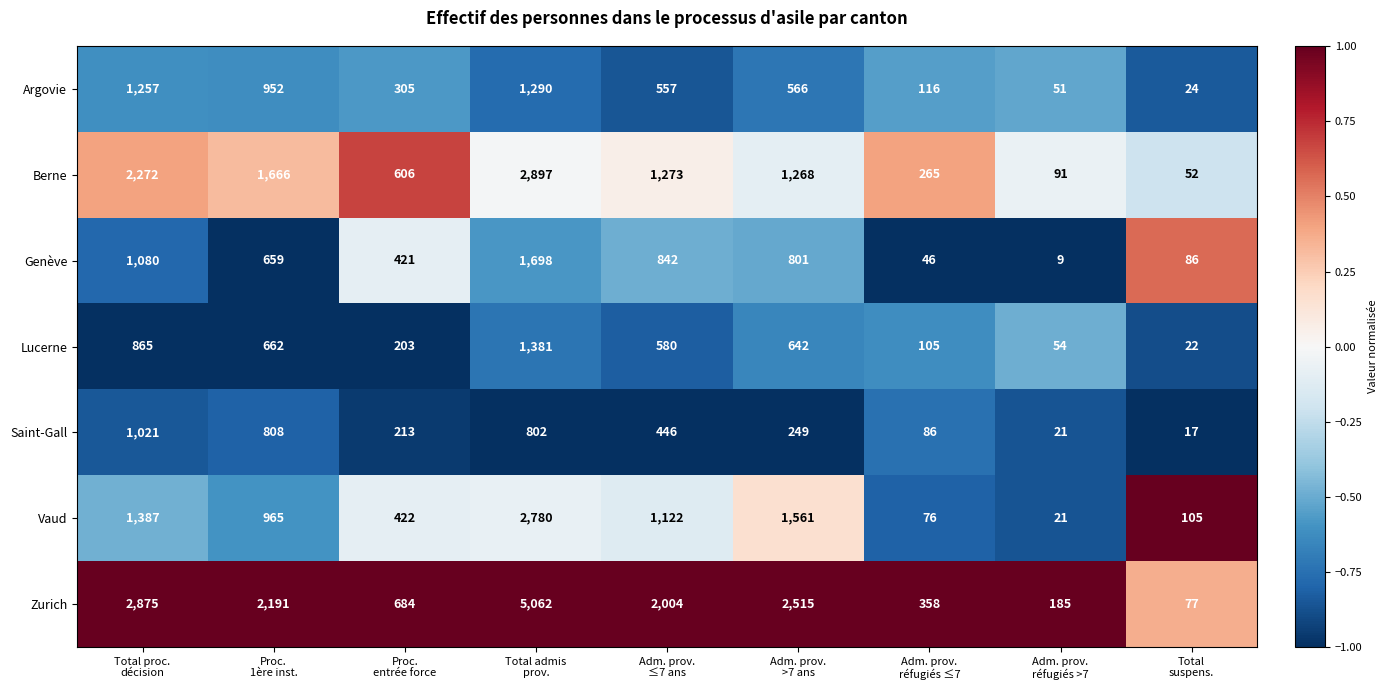

What is the minimum value for Berne?

52